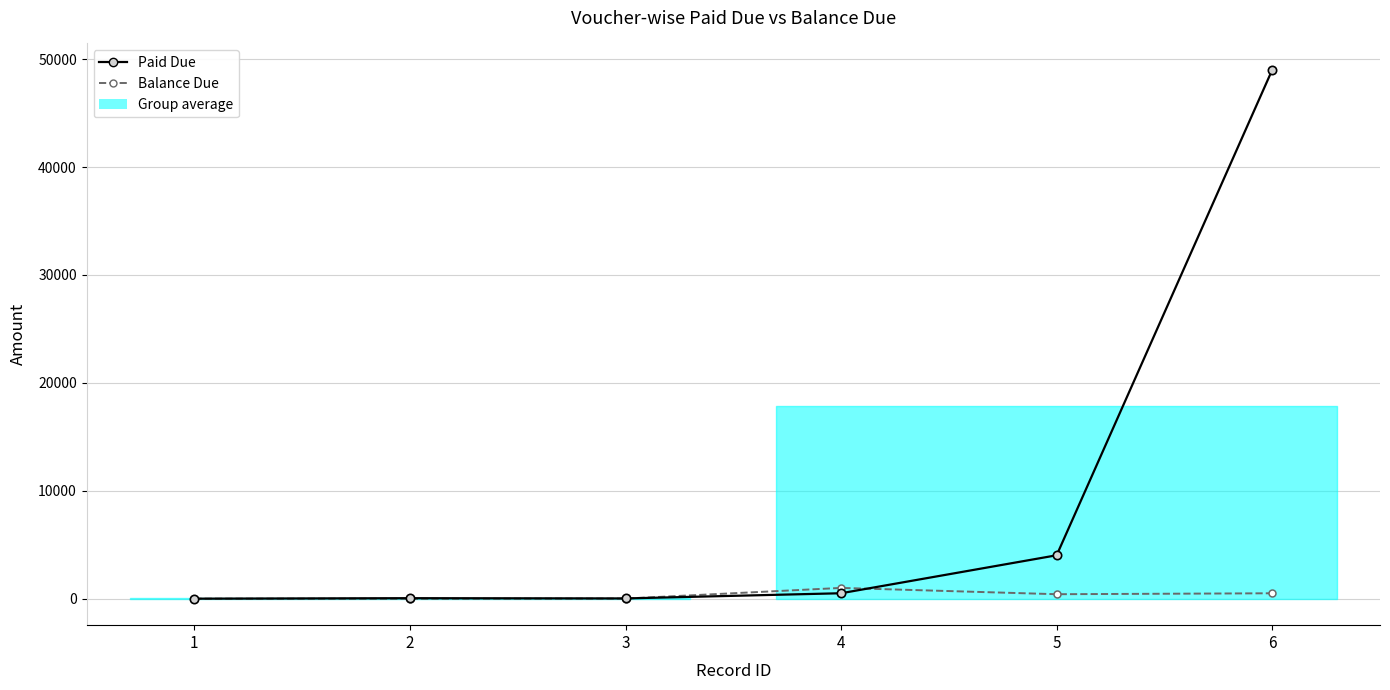

Which series has the largest total across all categories?

Paid Due